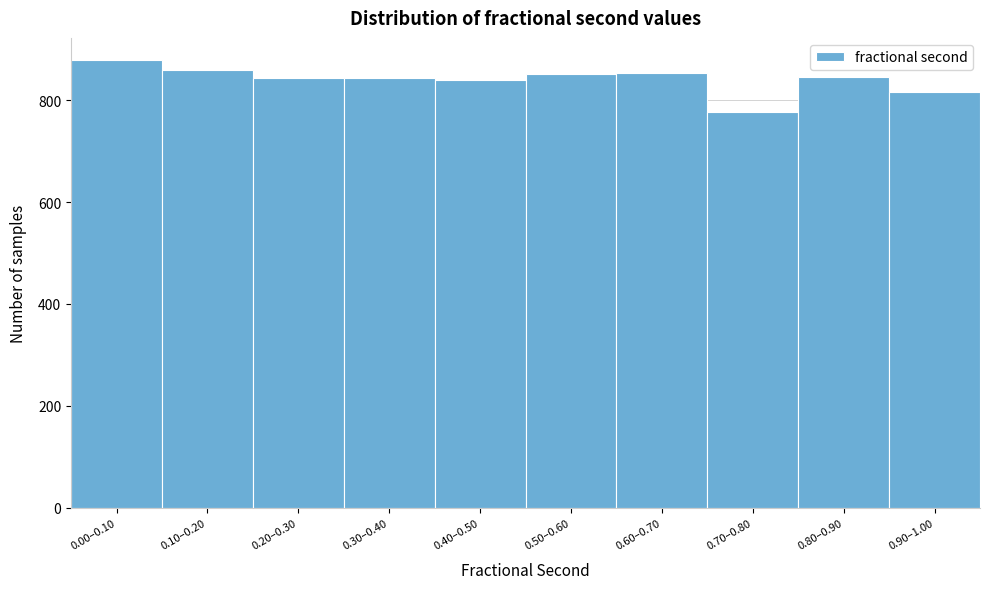

Is it true that the value at 0.70–0.80 is 777?

True